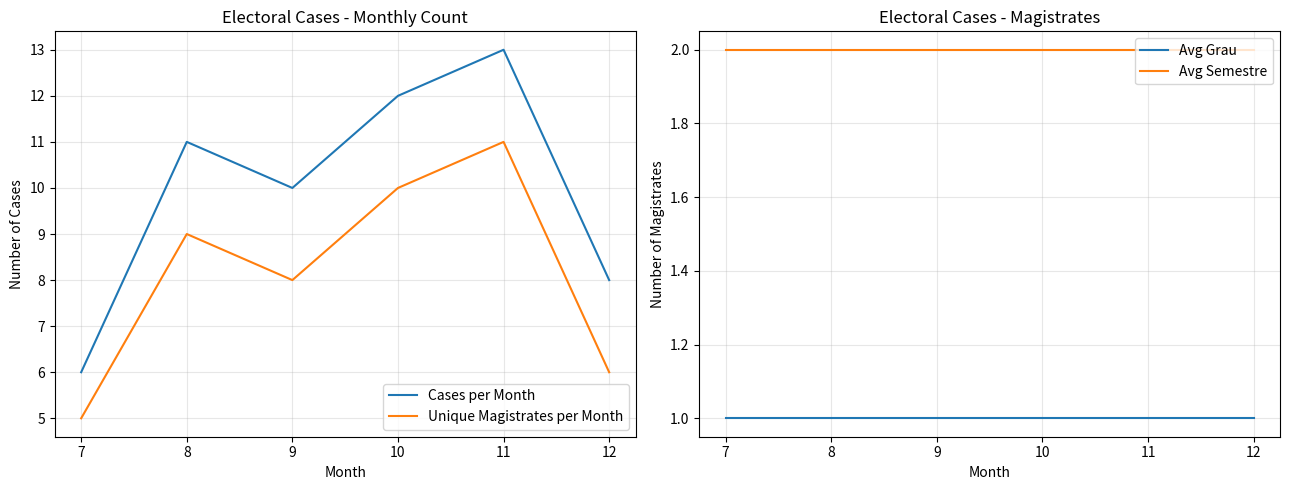

Which category has the lowest value in the Avg Grau series?

7